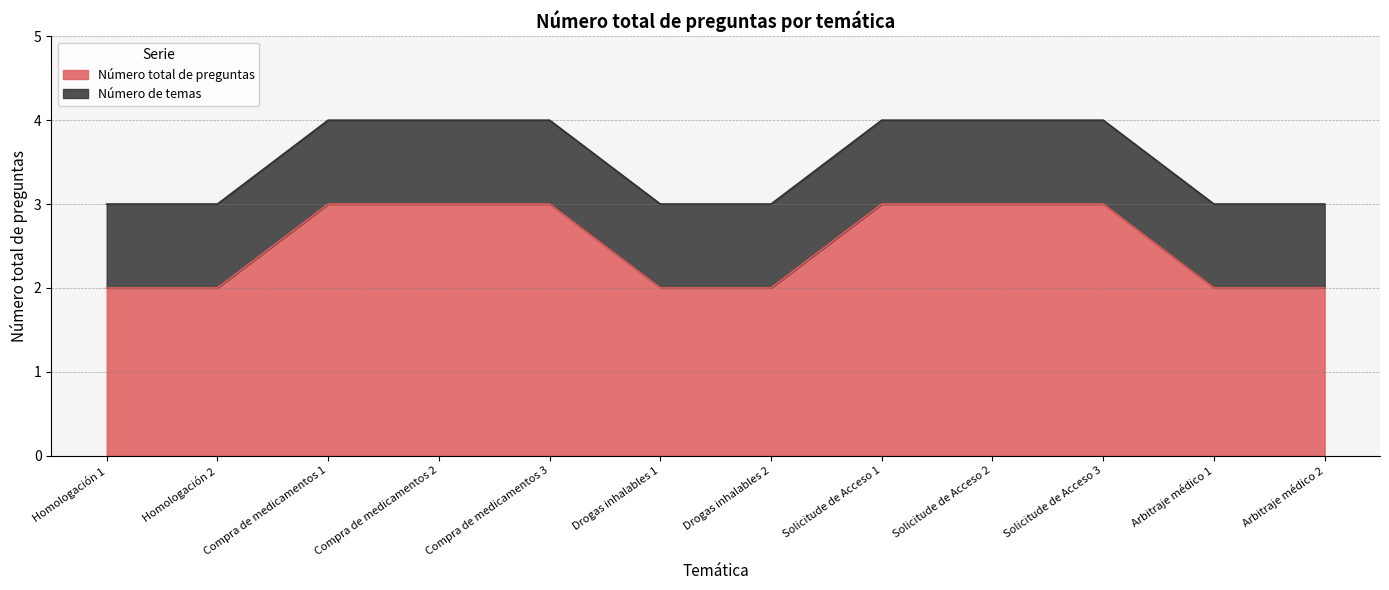

Does the chart display data point markers on the line(s)?

No